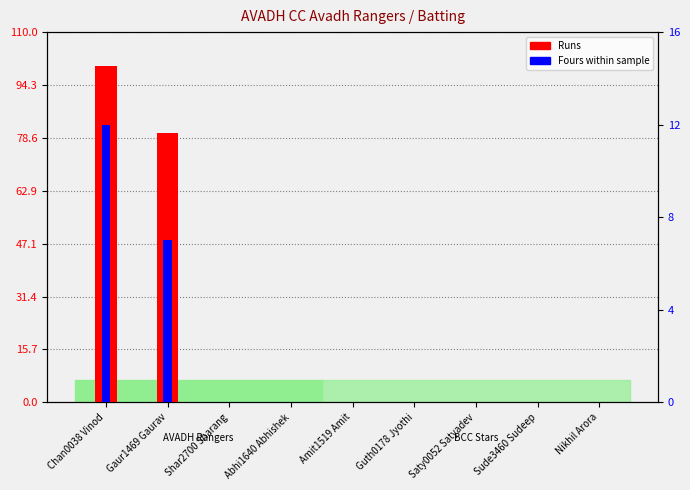

Where is Fours (within sample) nearest to the value 6?

Gaur1469 Gaurav